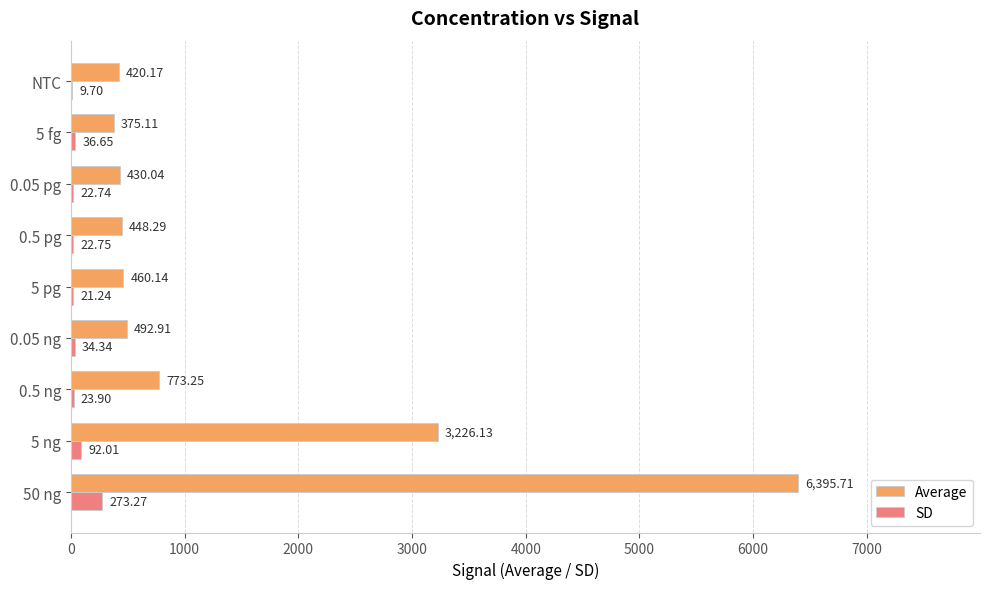

What is the total value across all series at 5 ng?

3318.1